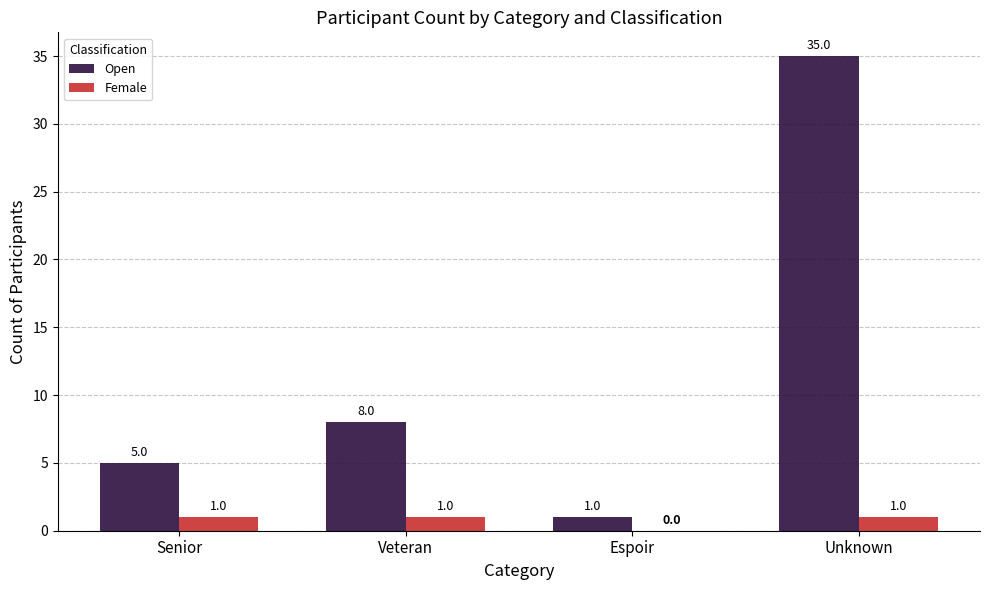

Reading left to right, extract all data points from this chart.

Open: Senior=5	Veteran=8	Espoir=1	Unknown=35
Female: Senior=1	Veteran=1	Espoir=0	Unknown=1